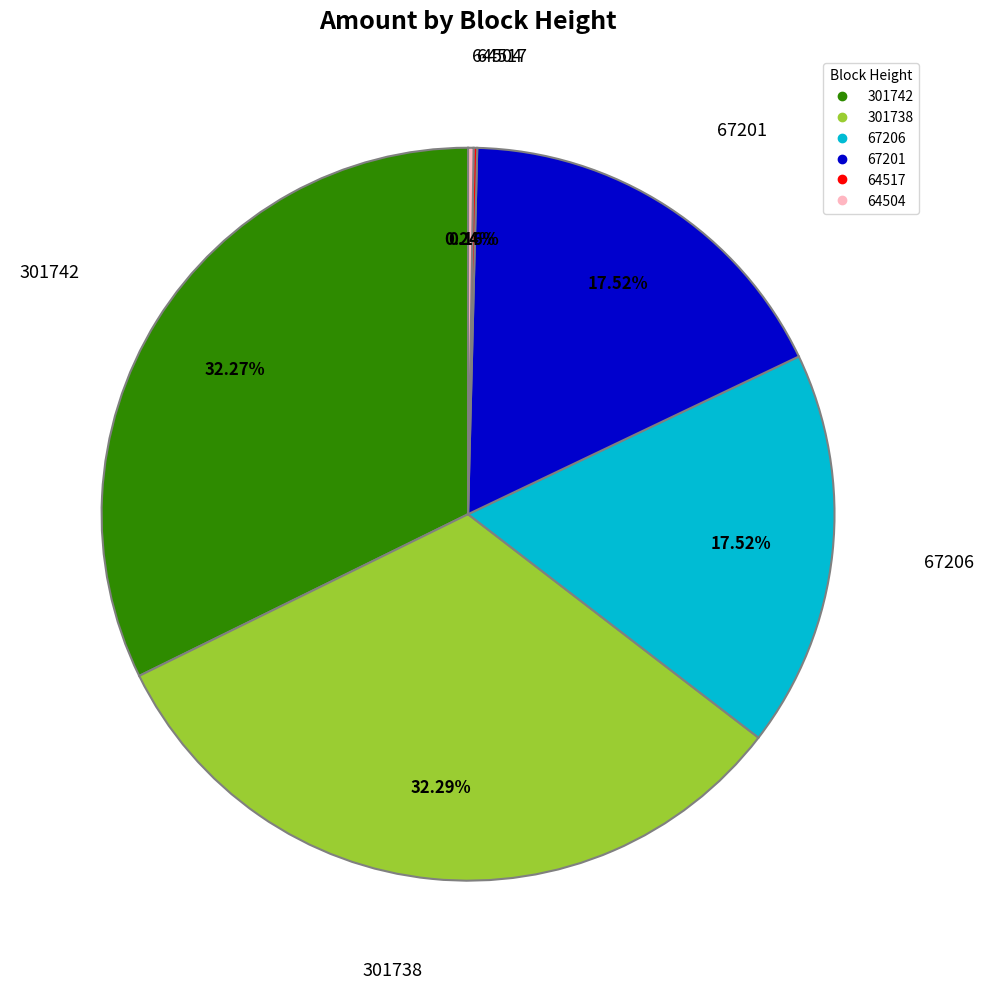

Approximately how many times larger is the value at 67201 compared to 301738?

0.5